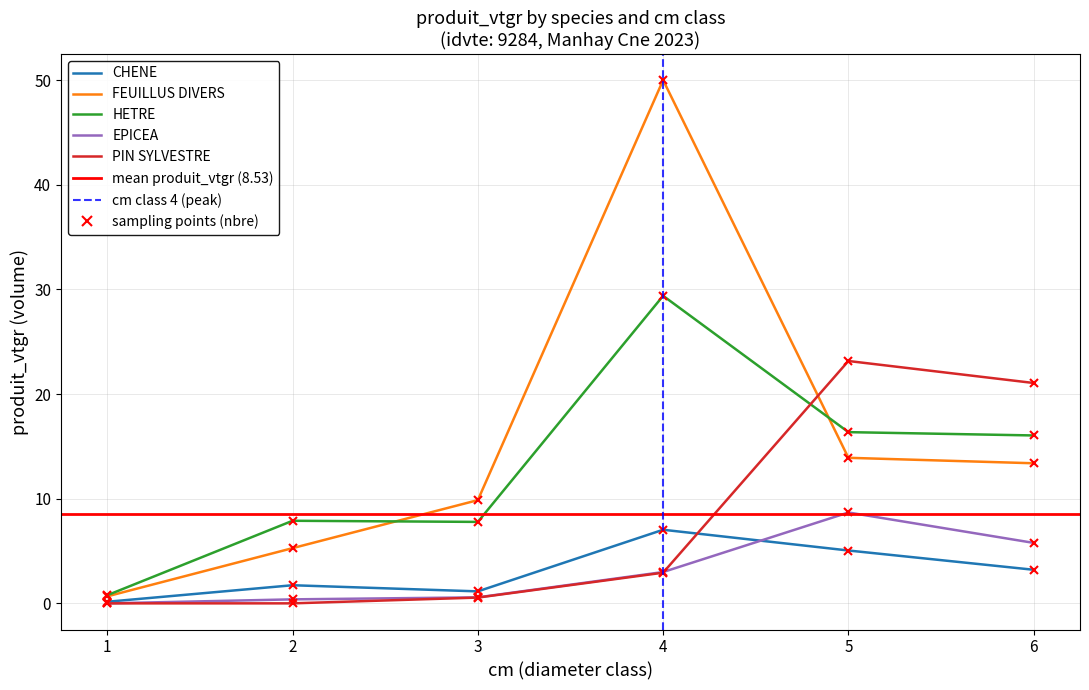

The HETRE series shows 1.2 at 1. True or false?

False